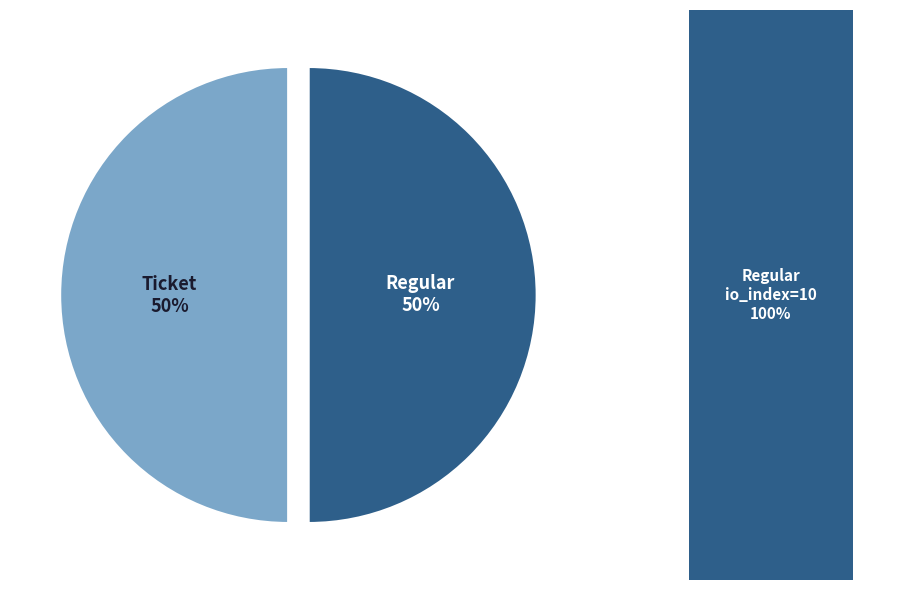

To the nearest percent, what percentage of the pie is Regular (io_index=10)?

100%